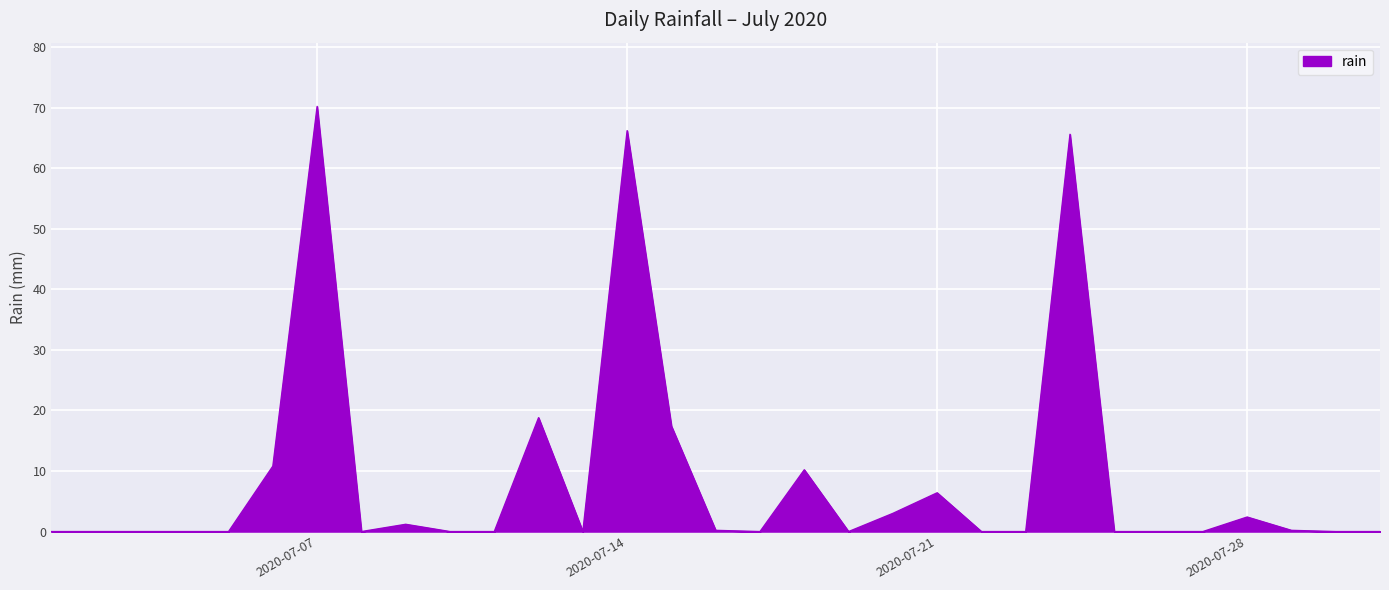

What is the difference between the maximum and minimum values?

70.2